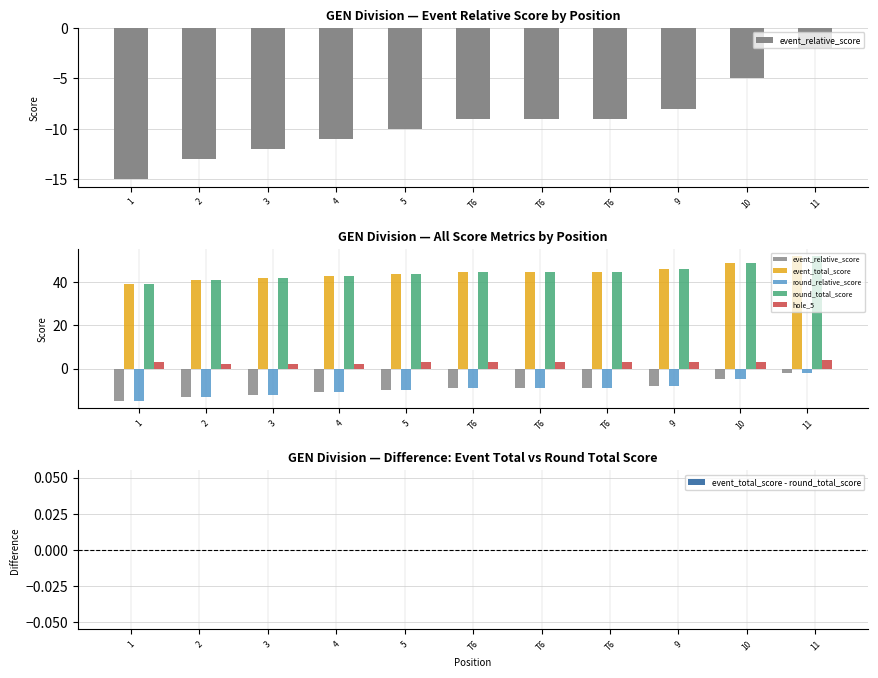

What is the difference between the maximum and minimum values in the hole_5 series?

2